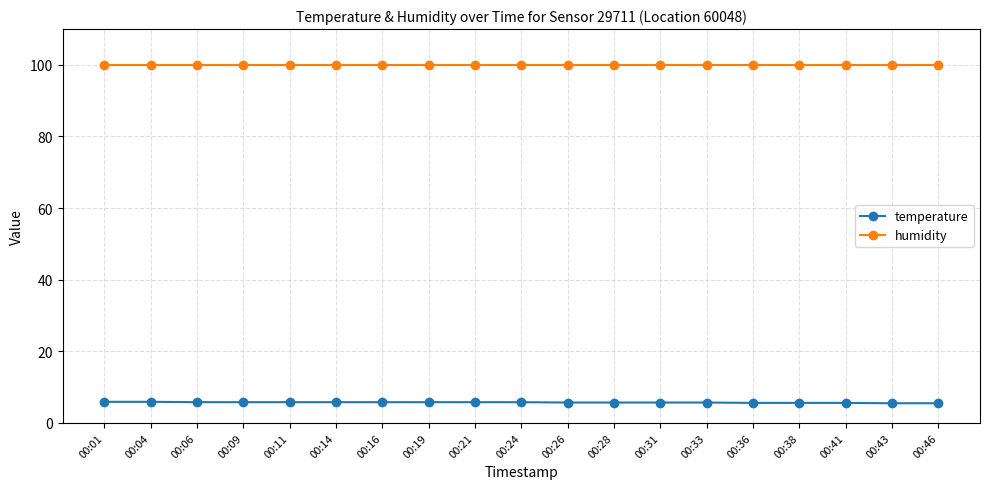

True or false: humidity and temperature cross at least once.

False